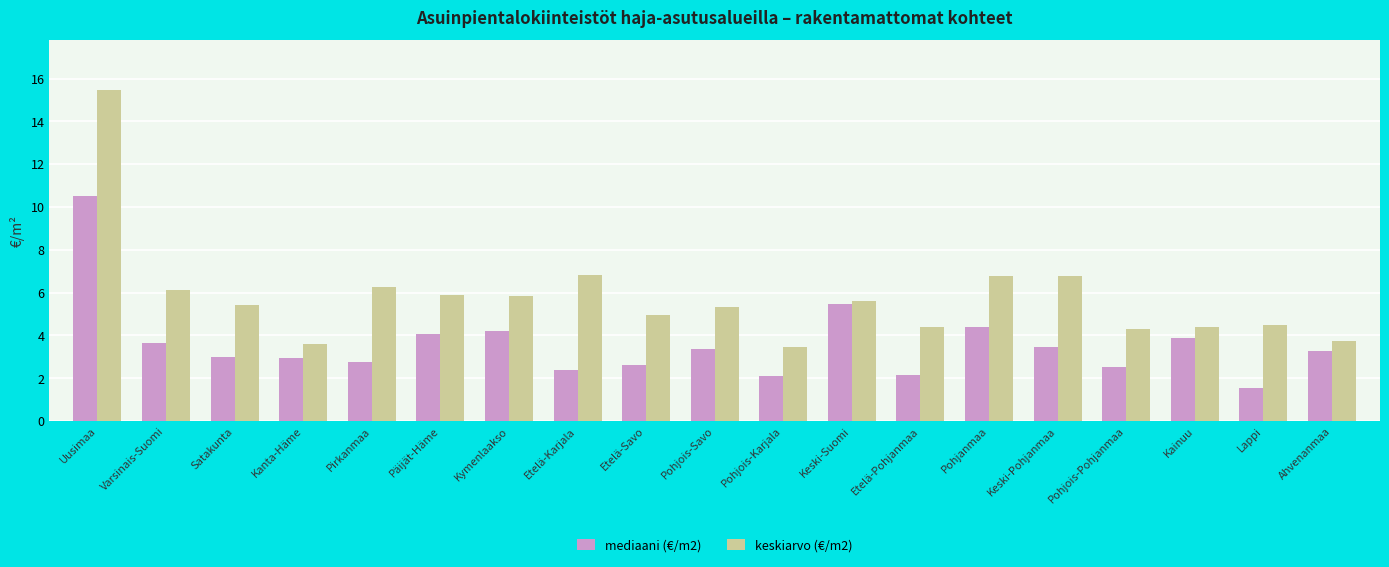

Does the chart contain stacked bars?

No